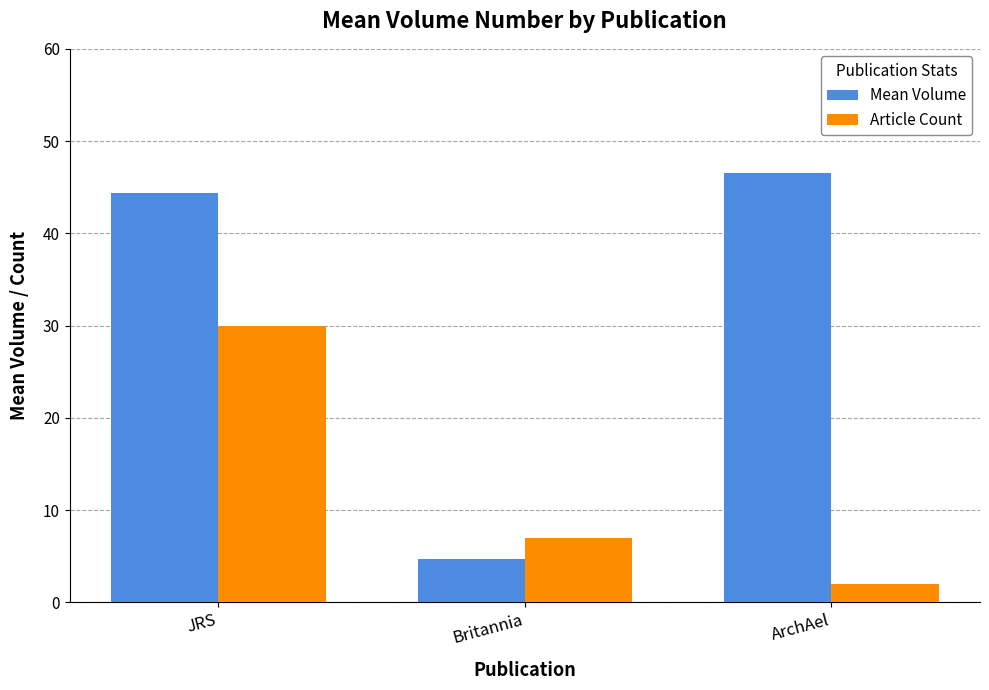

List the labels in order of Article Count value, largest first.

JRS, Britannia, ArchAel